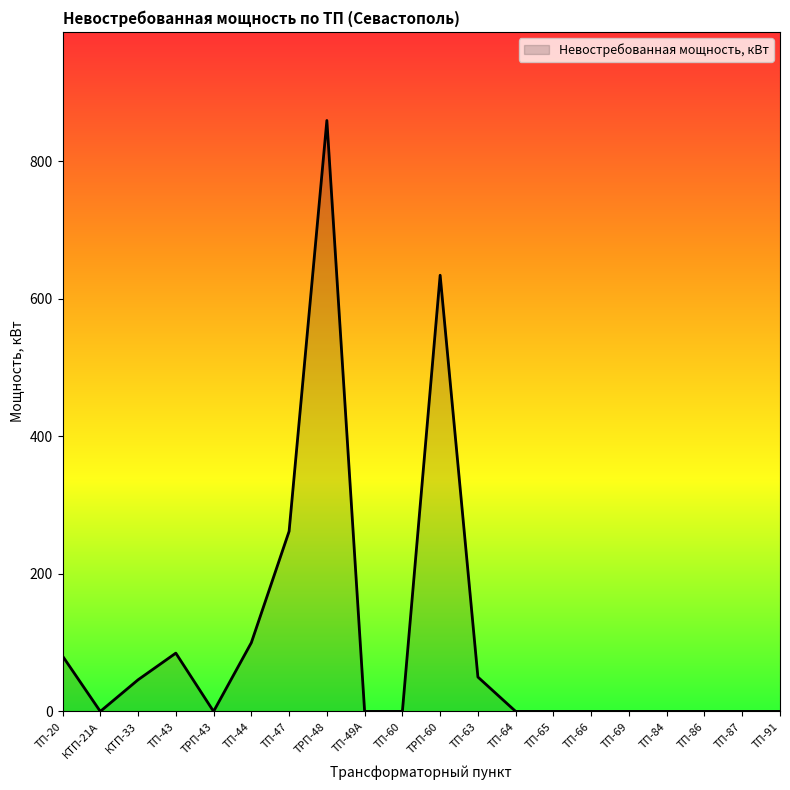

Count the number of values greater than 0.

8